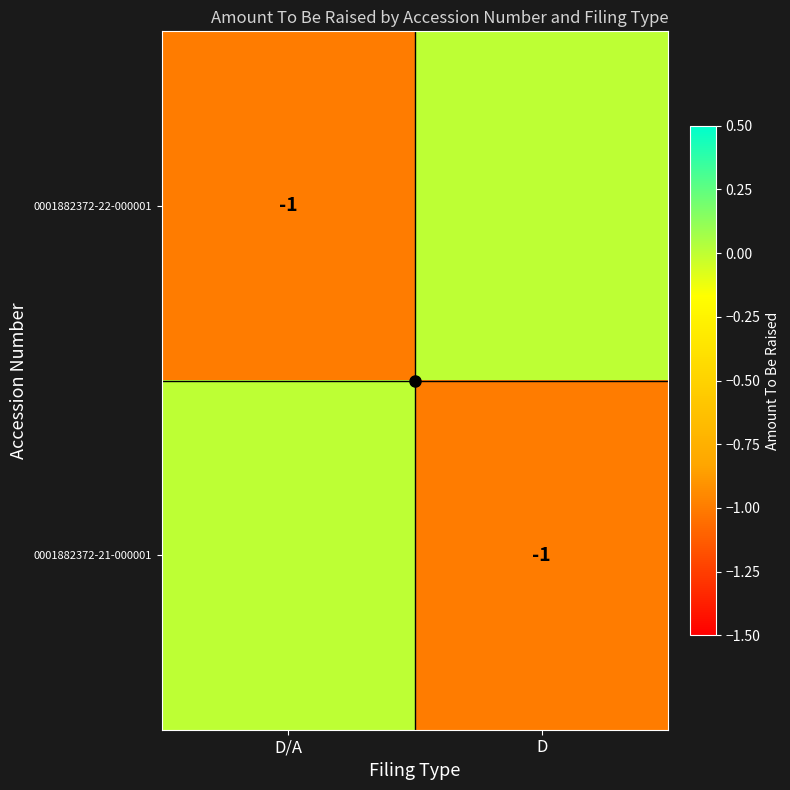

True or false: 0001882372-21-000001 has a value of -1 at D.

True